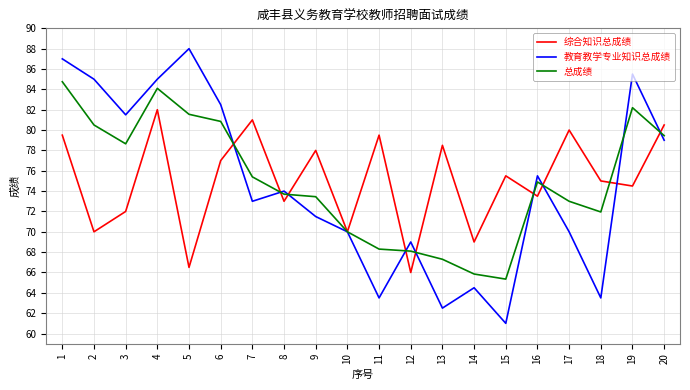

What is the difference between the second highest and minimum values in the 教育教学专业知识总成绩 series?

26.0